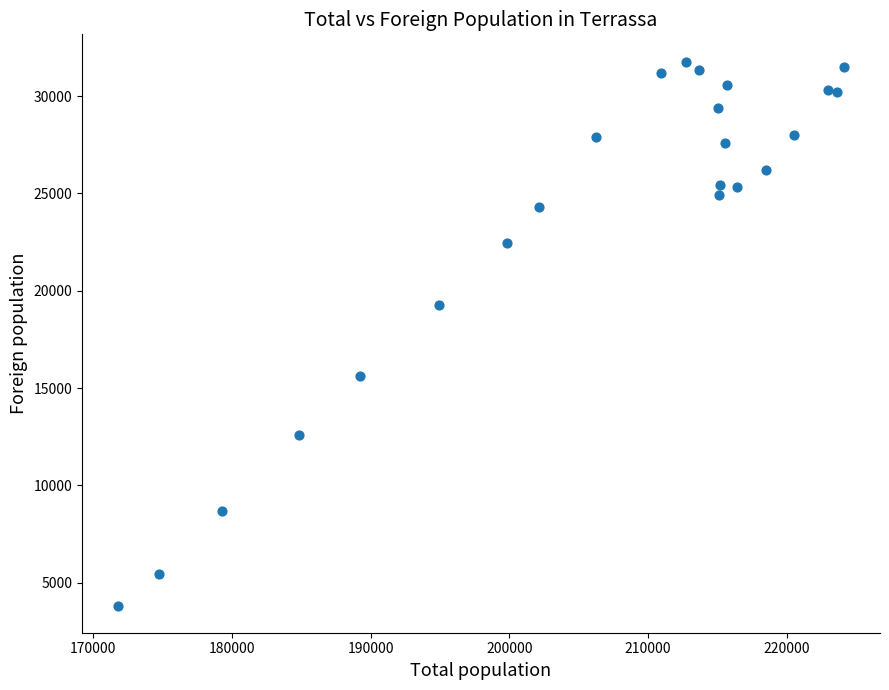

What is the range of Y values (max minus min)?

27948